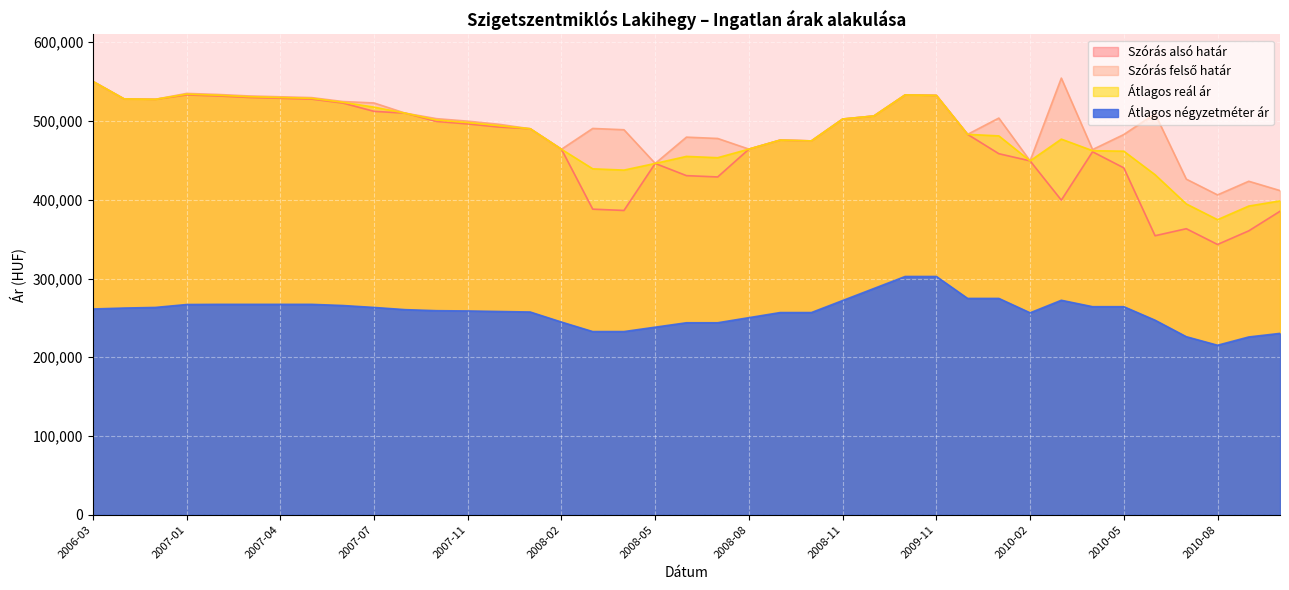

Which series has the largest total across all categories?

Szórás felső határ